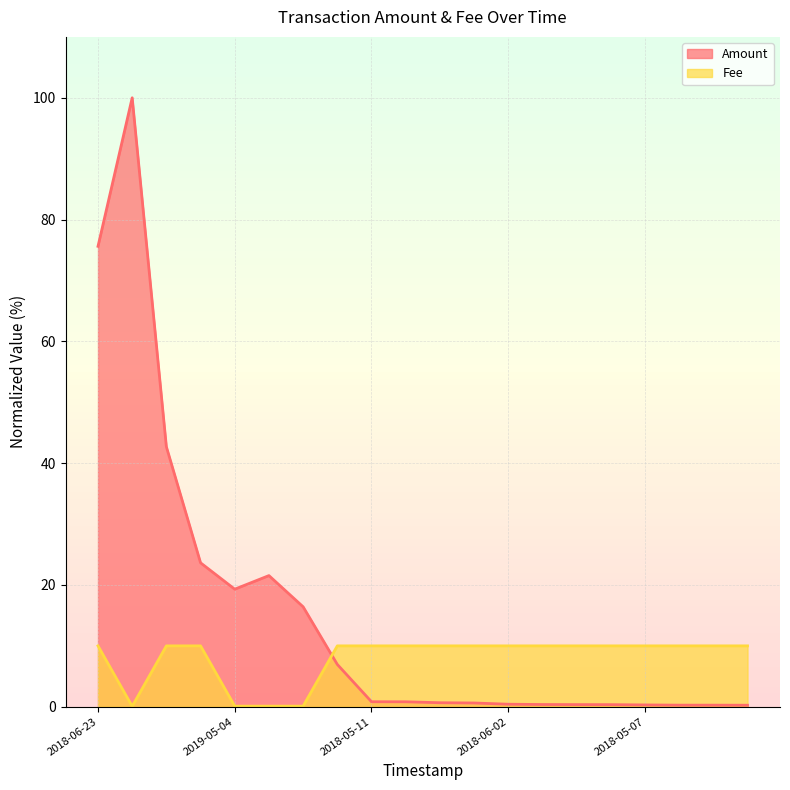

After their last crossing, which series has the higher values: Fee or Amount?

Fee